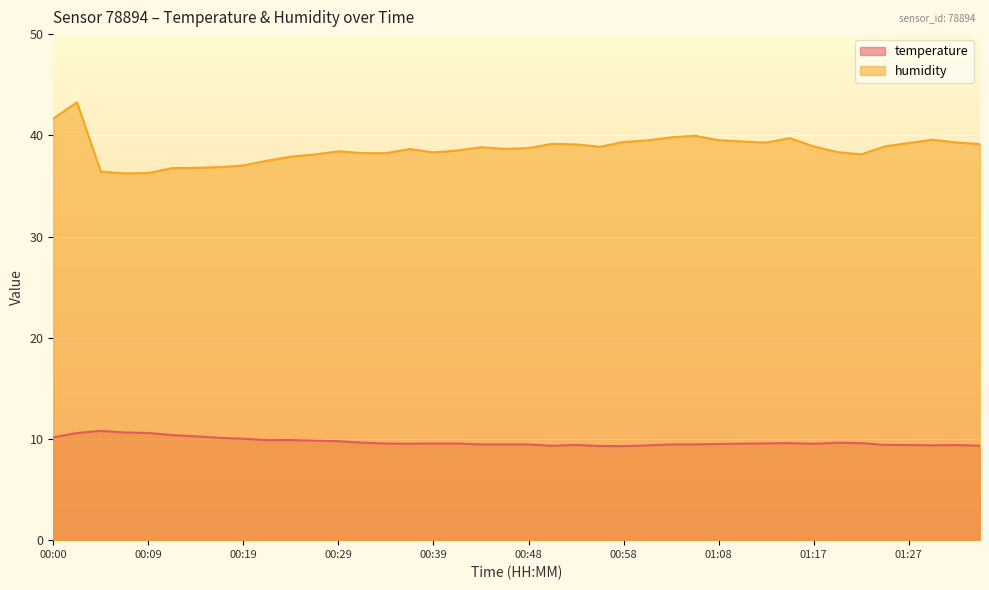

Which series has the largest range (max minus min)?

humidity